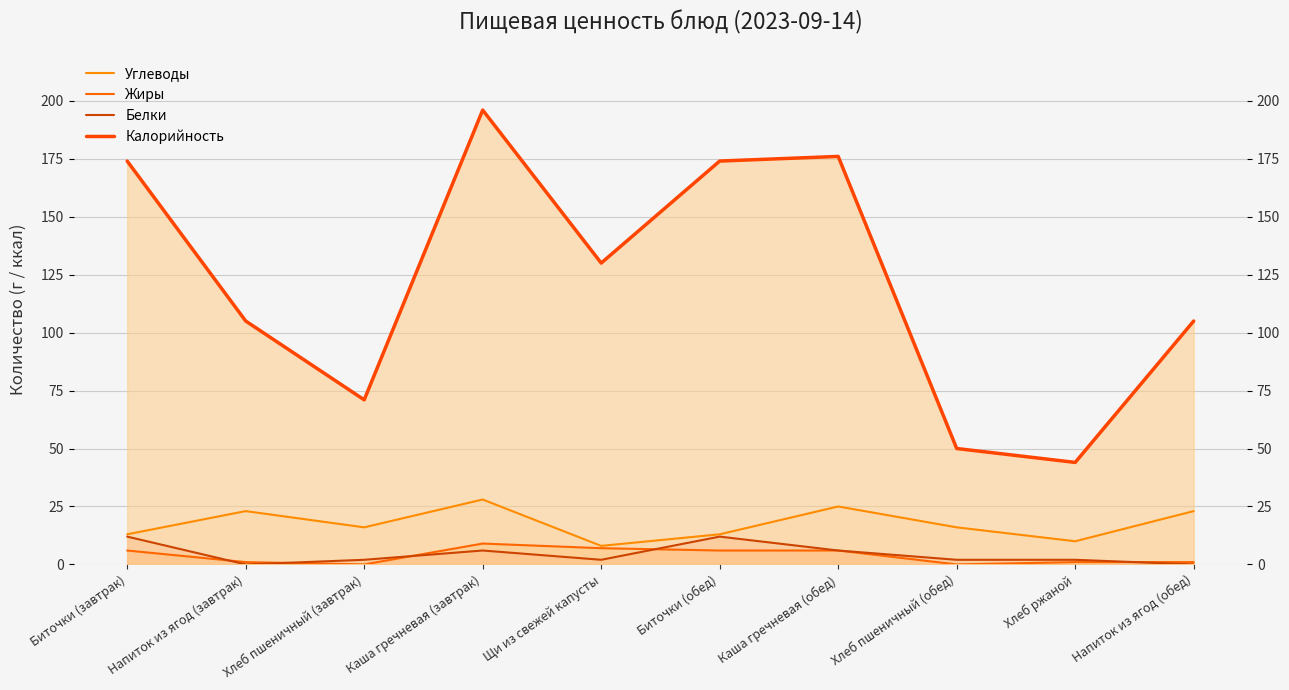

At how many categories does at least one series exceed 13?

10